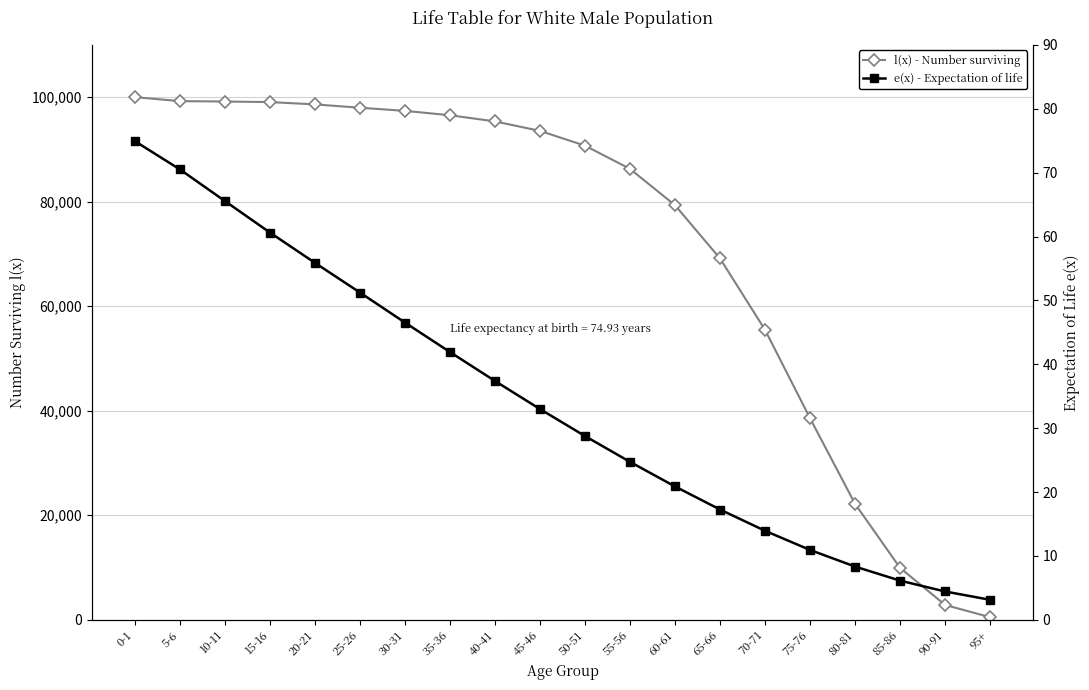

Rank the series by their average value, from lowest to highest.

e(x) - Expectation of life, l(x) - Number surviving